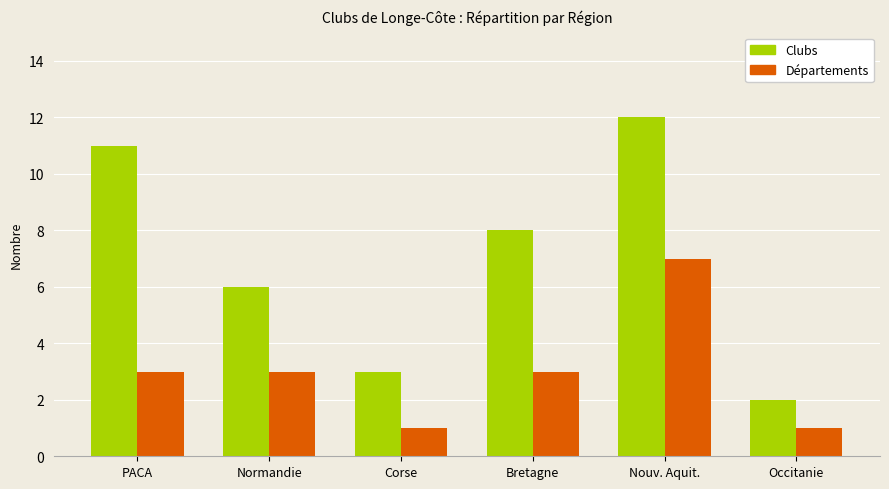

What is the spread (max minus min) of values at Bretagne?

5